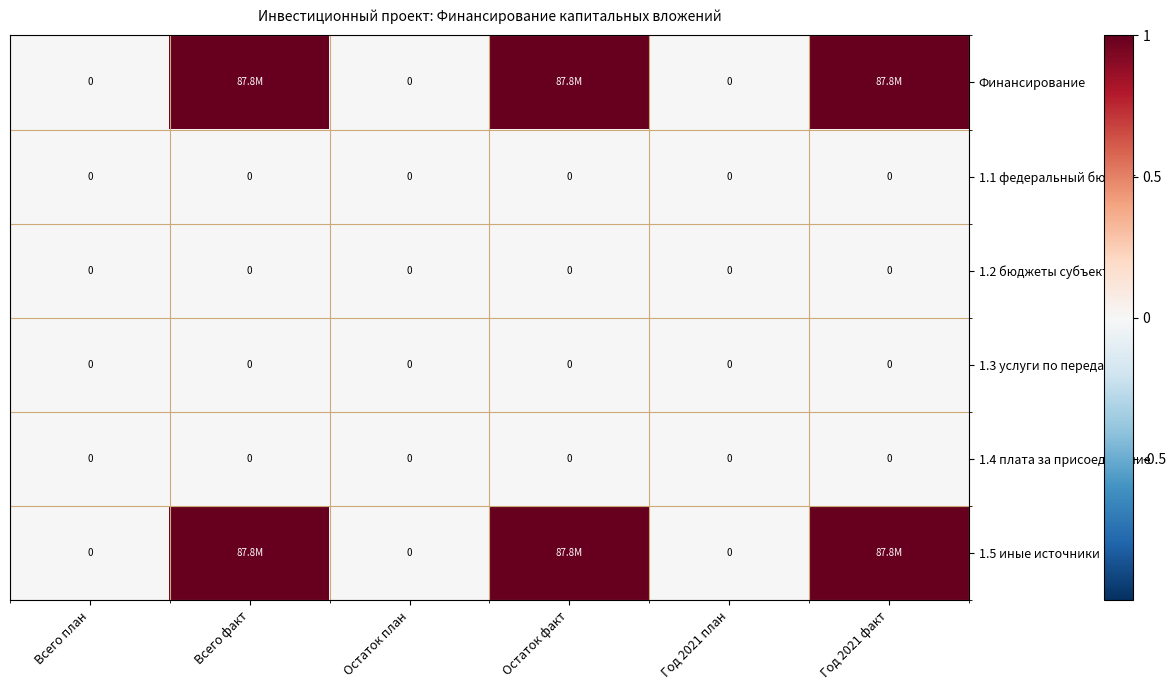

The 1.2 бюджеты субъектов series shows 0 at Остаток факт. True or false?

True